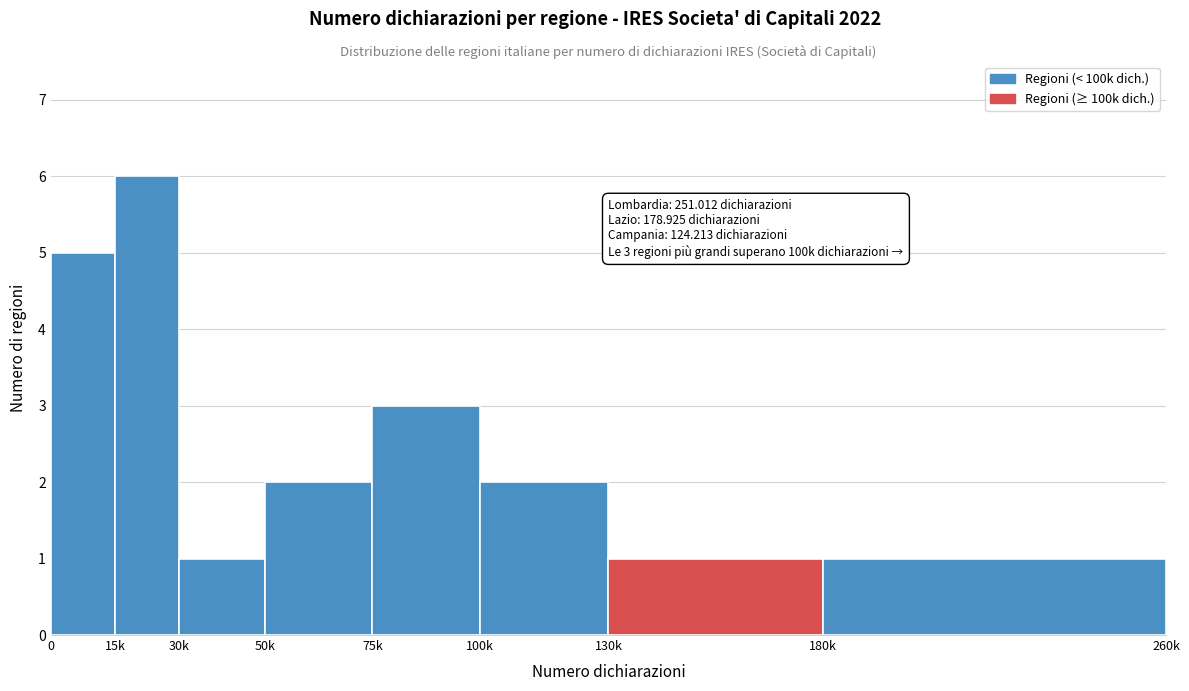

Reading left to right, list all the values displayed in this chart.

0=5	15k=6	30k=1	50k=2	75k=3	100k=2	130k=1	180k=1